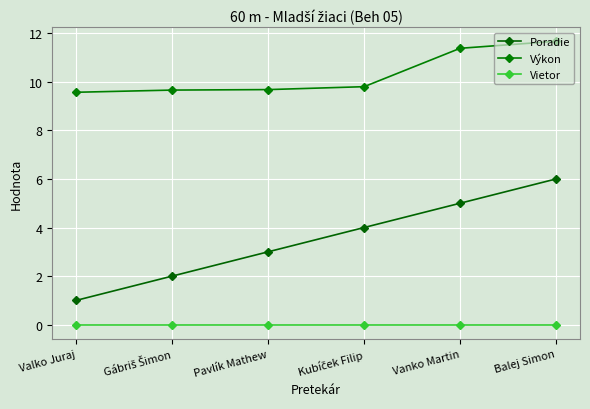

What is the spread (max minus min) of values at Valko Juraj?

9.6